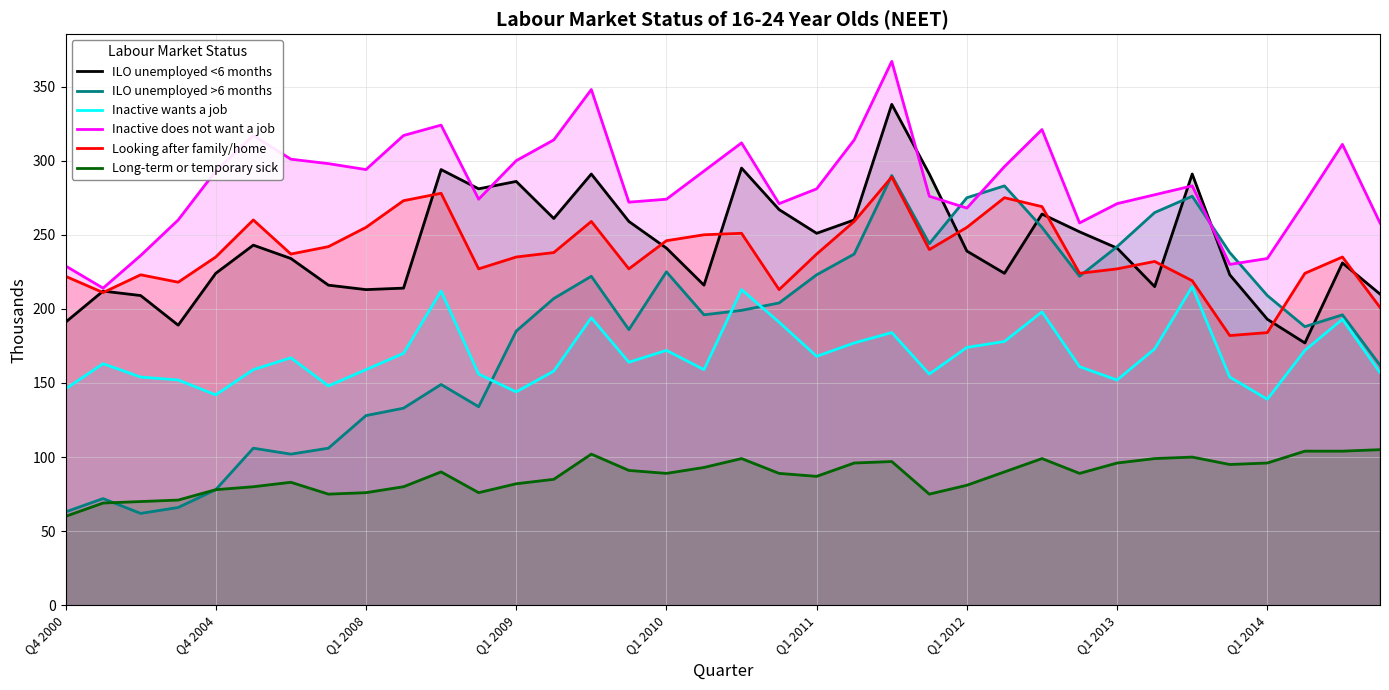

Reading left to right, what are all the values shown in this chart?

ILO unemployed <6 months: 191	212	209	189	224	243	234	216	213	214	294	281	286	261	291	259	241	216	295	267	251	260	338	291	239	224	264	252	241	215	291	223	193	177	231	210
ILO unemployed >6 months: 63	72	62	66	78	106	102	106	128	133	149	134	185	207	222	186	225	196	199	204	223	237	290	244	275	283	255	222	242	265	276	238	209	188	196	162
Inactive wants a job: 146	163	154	152	142	159	167	148	159	170	212	156	144	158	194	164	172	159	213	191	168	177	184	156	174	178	198	161	152	173	215	154	139	172	193	157
Inactive does not want a job: 229	214	236	260	293	317	301	298	294	317	324	274	300	314	348	272	274	293	312	271	281	314	367	276	268	296	321	258	271	277	283	230	234	272	311	258
Looking after family/home: 222	211	223	218	235	260	237	242	255	273	278	227	235	238	259	227	246	250	251	213	237	259	289	240	255	275	269	224	227	232	219	182	184	224	235	201
Long-term or temporary sick: 60	69	70	71	78	80	83	75	76	80	90	76	82	85	102	91	89	93	99	89	87	96	97	75	81	90	99	89	96	99	100	95	96	104	104	105